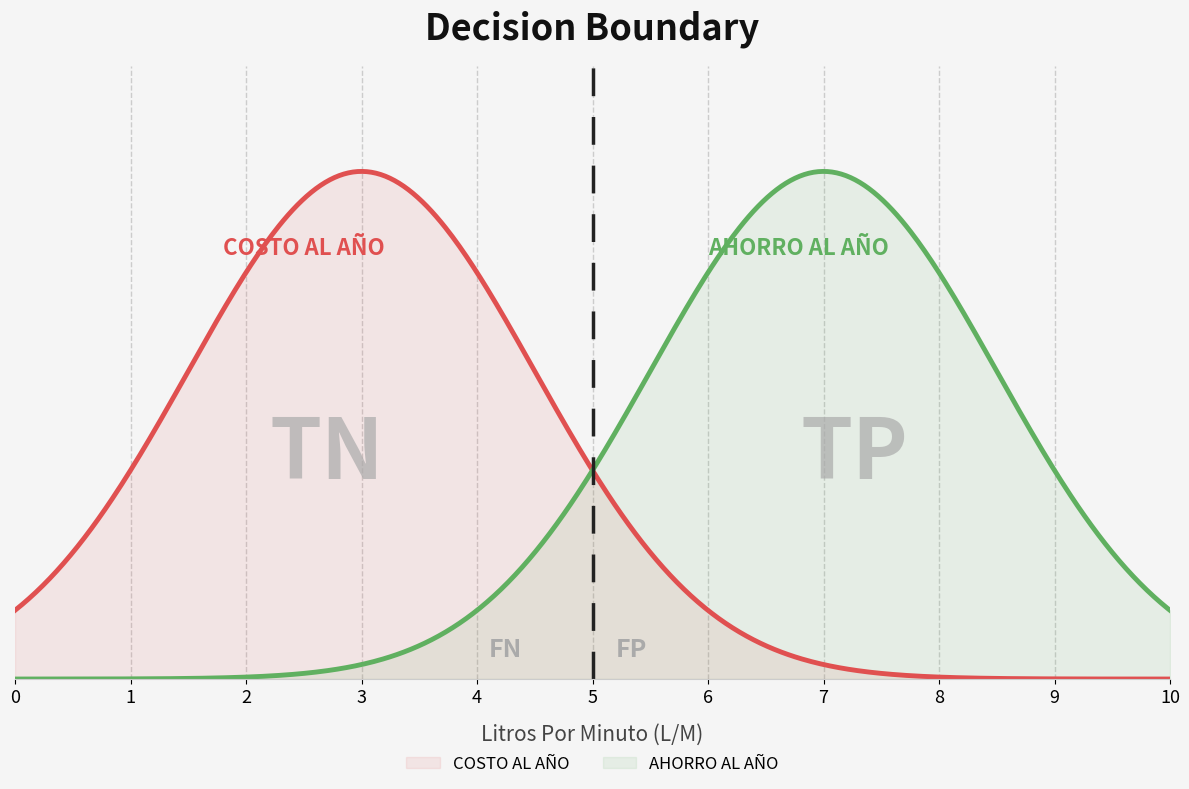

What are all the series names shown in the legend?

COSTO AL AÑO, AHORRO AL AÑO